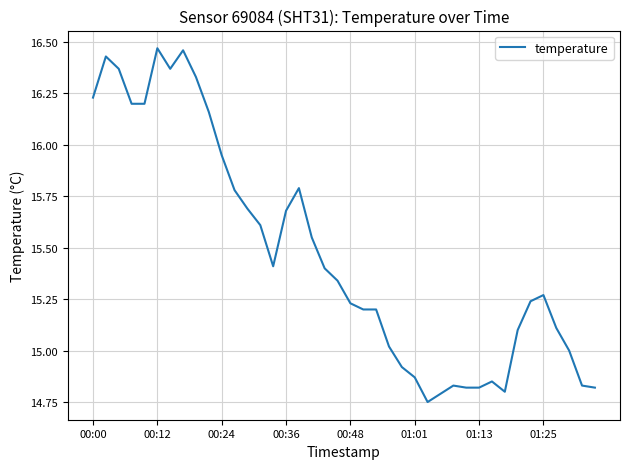

What is the difference between the maximum and minimum values?

1.7